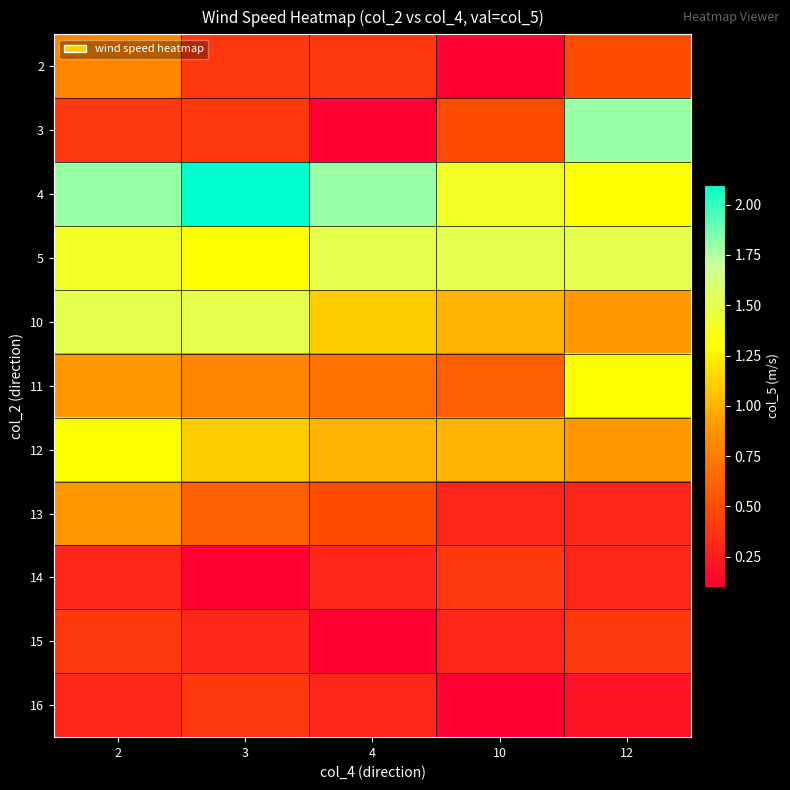

What is the spread (max minus min) of values at 3?

2.0